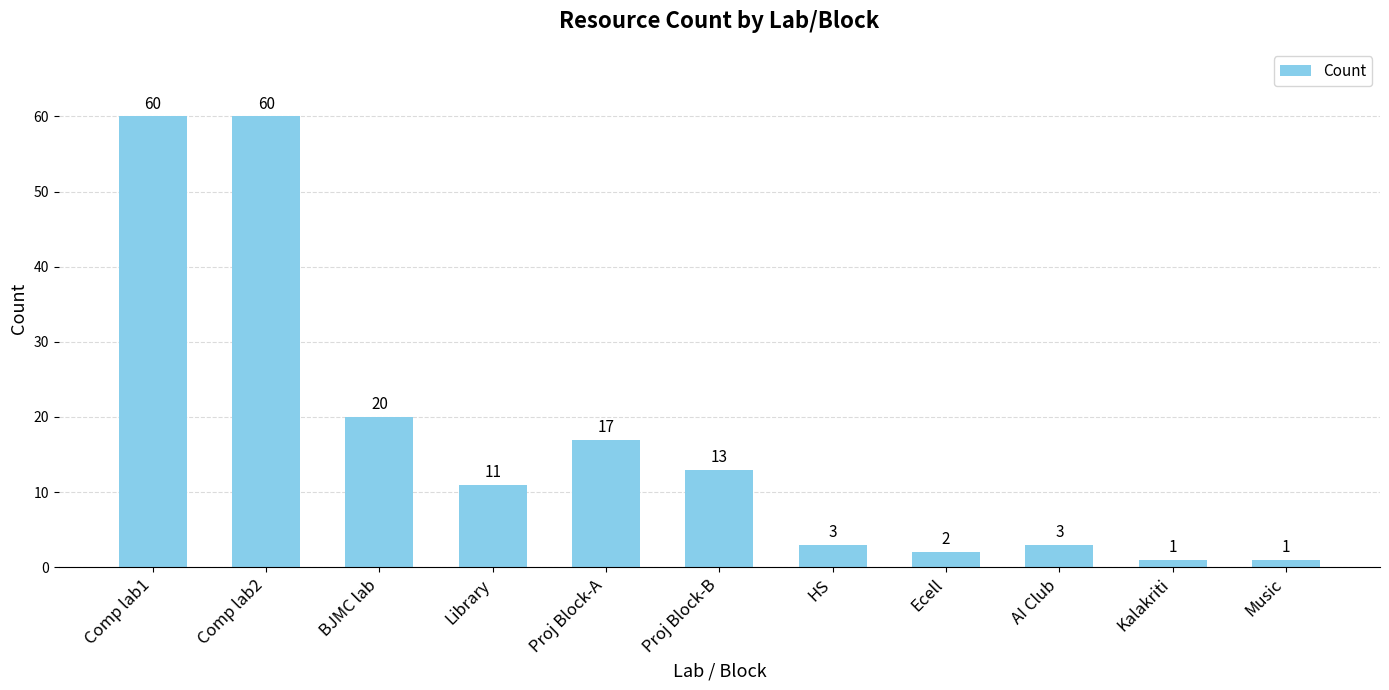

What is the maximum value shown in the chart?

60